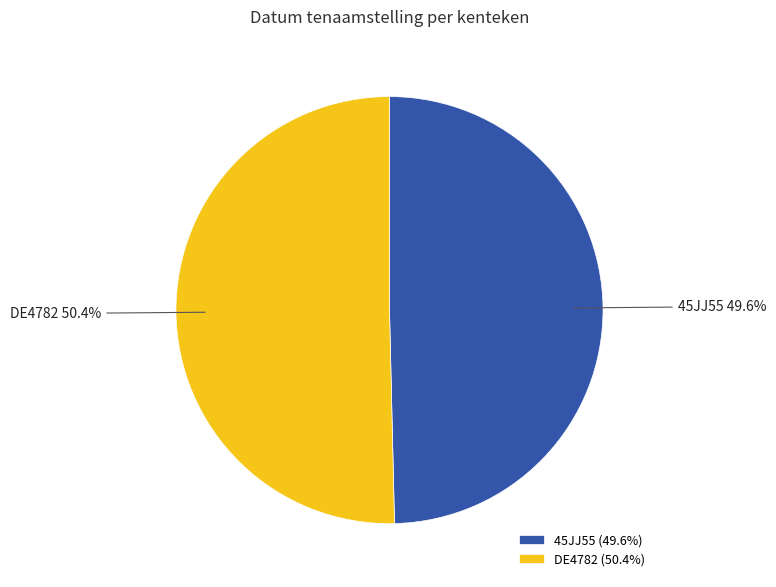

Does any single category account for the majority?

Yes